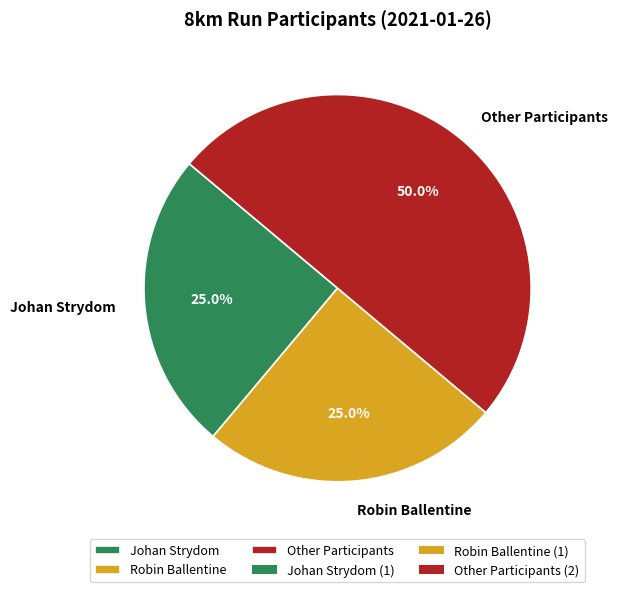

Is it true that Other Participants is 35% of the pie?

False